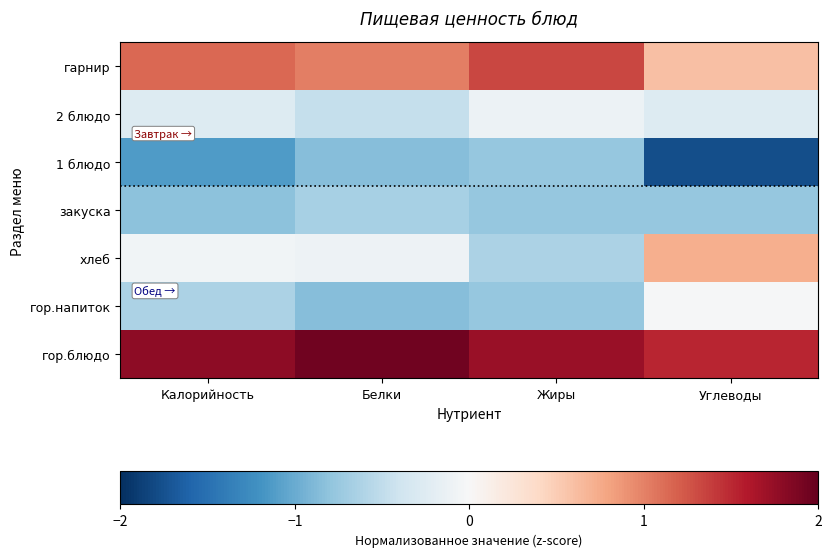

What is the difference between the highest and lowest values at Белки?

2.8